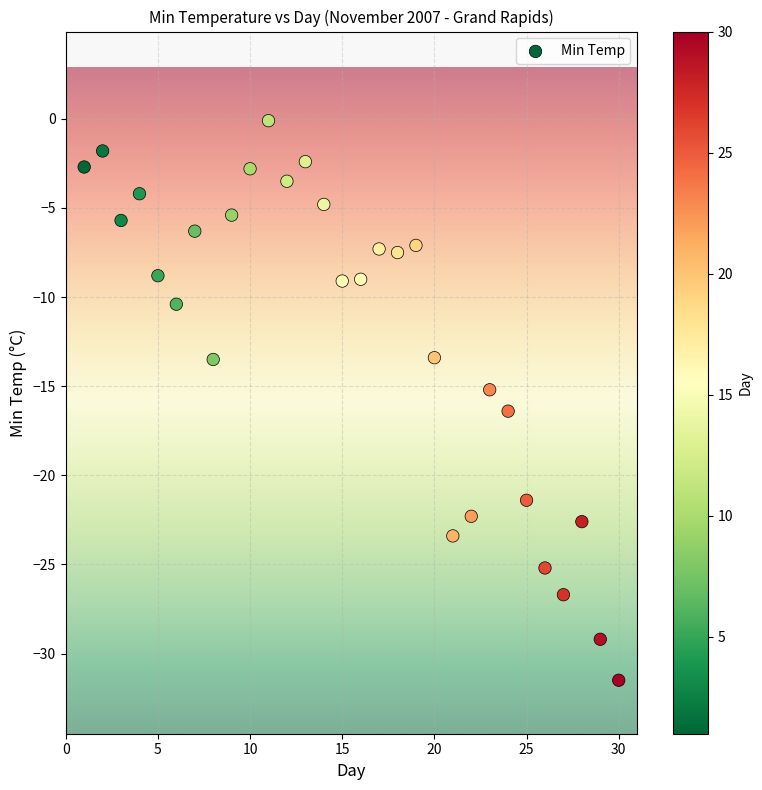

What is the range of X values (max minus min)?

29.0